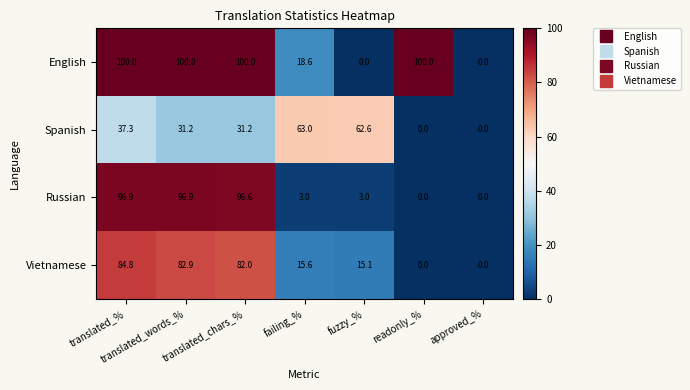

Is it true that Spanish equals 12.9 at translated_chars_%?

False